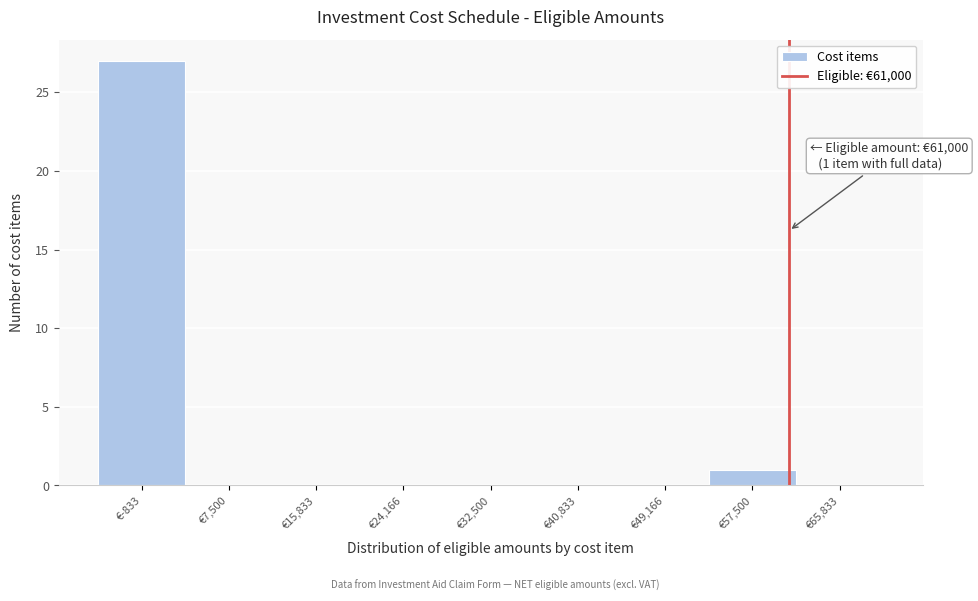

Over which range of the x-axis is the bar tallest?

-5000 to 3000